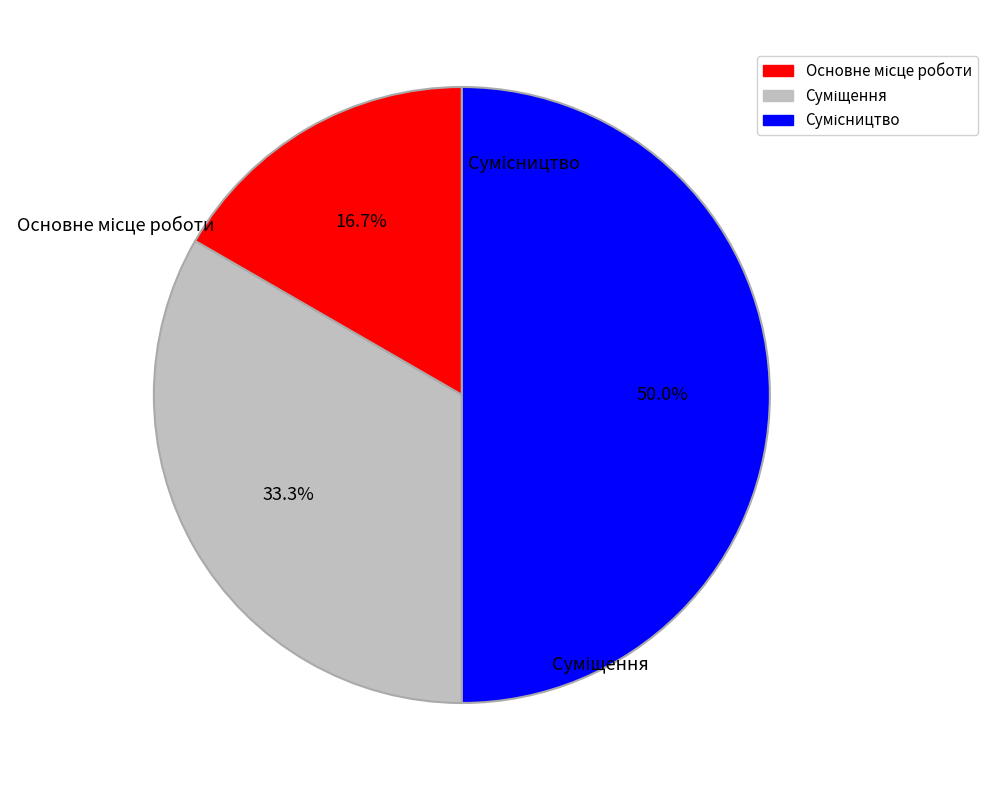

To the nearest percent, what is the difference between the Сумісництво and Основне місце роботи slice percentages?

33%